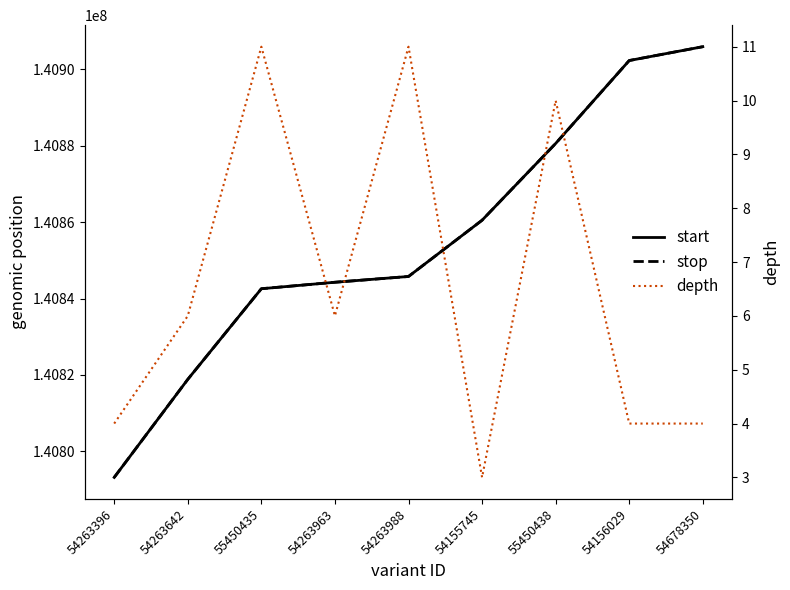

True or false: depth and start intersect in this chart.

False